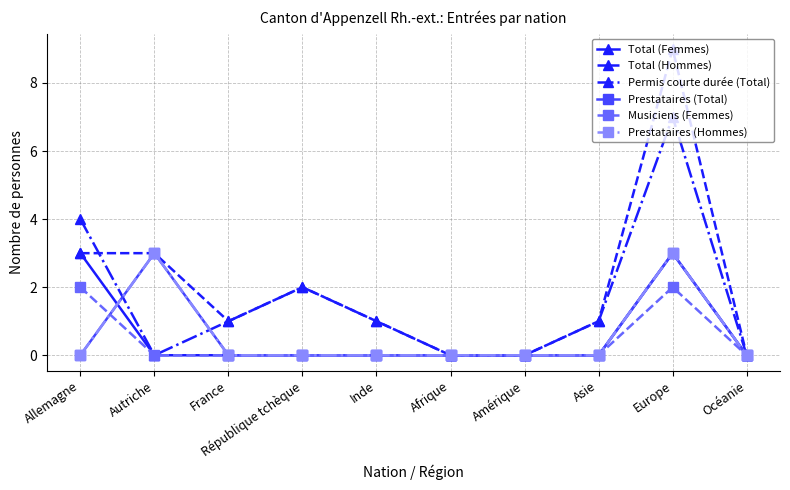

What is the label of the 3rd point from the left?

France